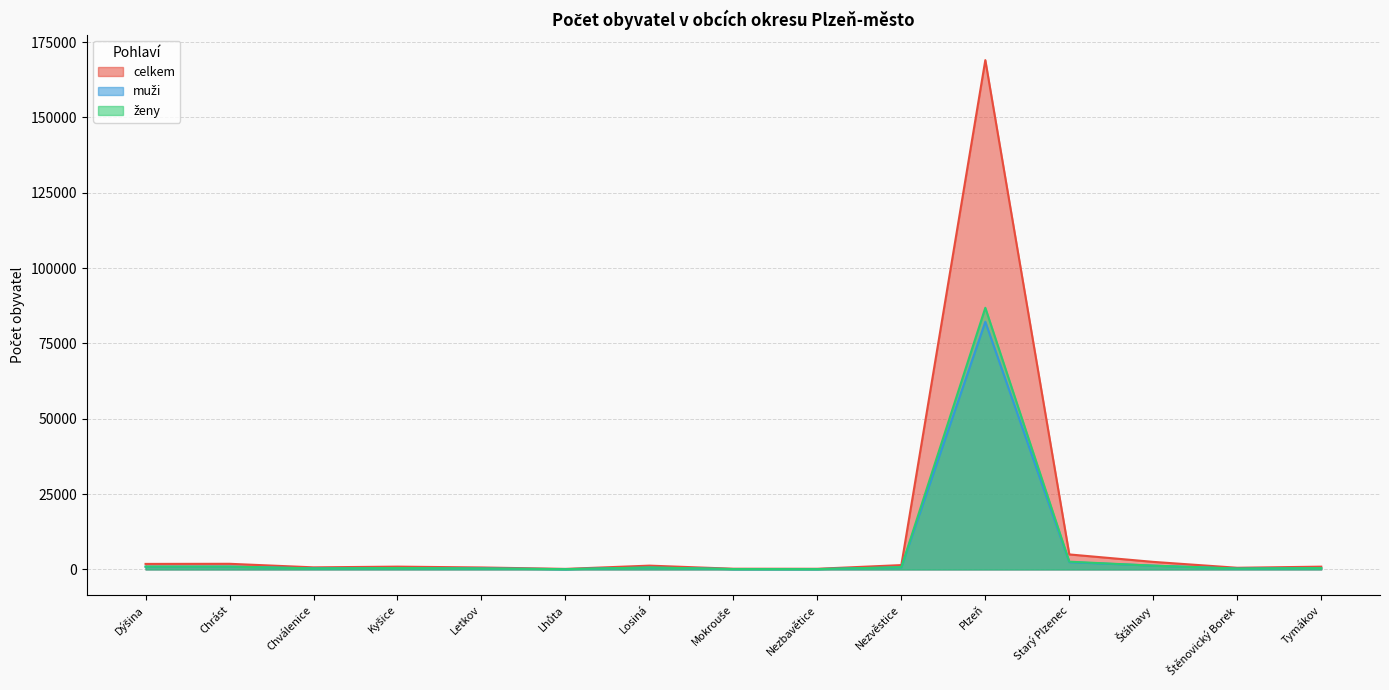

Read the ženy value at Nezbavětice, to the nearest 50.

100